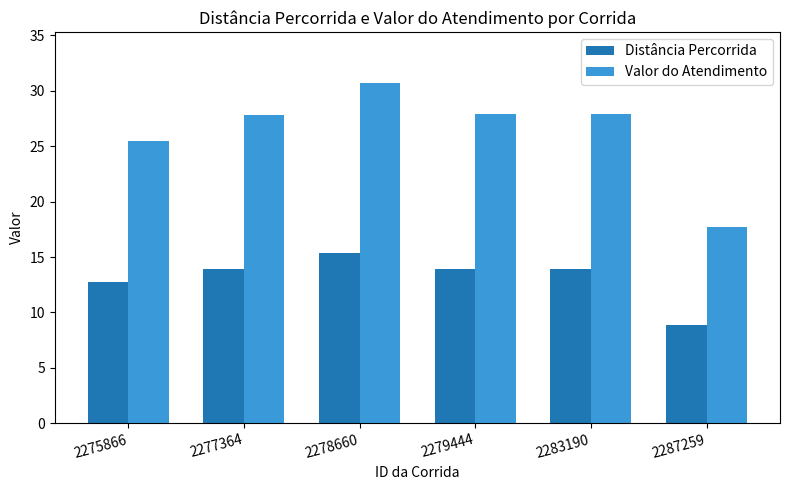

What is the value of the Distância Percorrida bar at the 4th from the left?

13.9